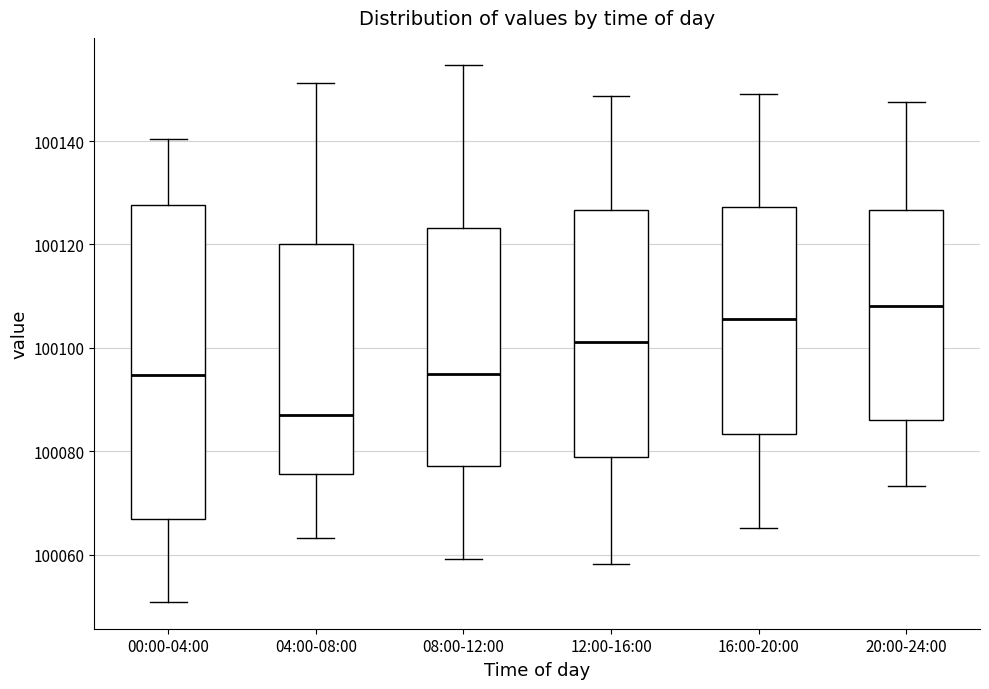

Reading left to right, transcribe this box plot: for each box, give where its median line is, the range the box spans, and where its two whiskers end, as read against the y-axis. The values are not printed on the chart, so give them approximately, as read against the axis.

00:00-04:00: median 100094, box 100066 to 100128, whiskers 100050 to 100140
04:00-08:00: median 100088, box 100076 to 100120, whiskers 100064 to 100152
08:00-12:00: median 100094, box 100078 to 100124, whiskers 100060 to 100154
12:00-16:00: median 100102, box 100078 to 100126, whiskers 100058 to 100148
16:00-20:00: median 100106, box 100084 to 100128, whiskers 100066 to 100150
20:00-24:00: median 100108, box 100086 to 100126, whiskers 100074 to 100148